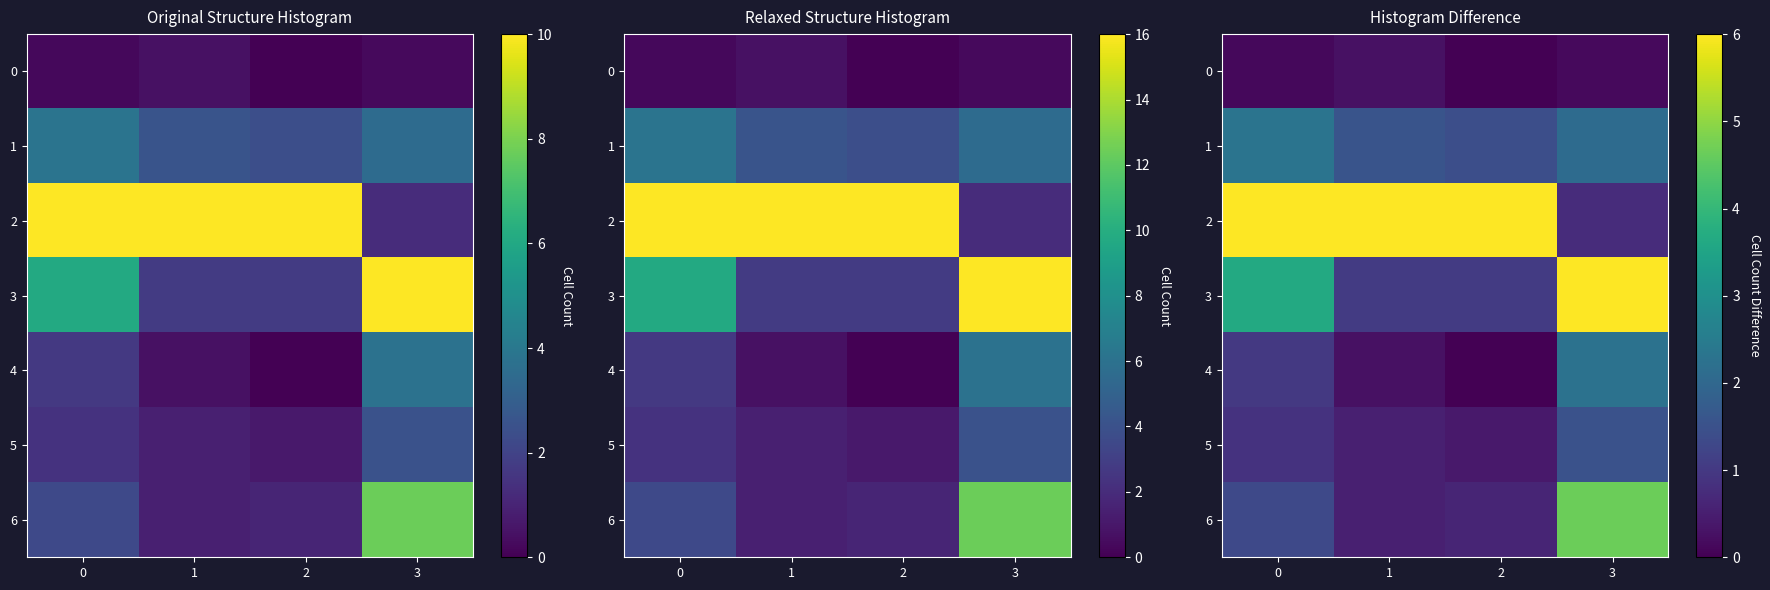

How many distinct data groups are displayed?

7